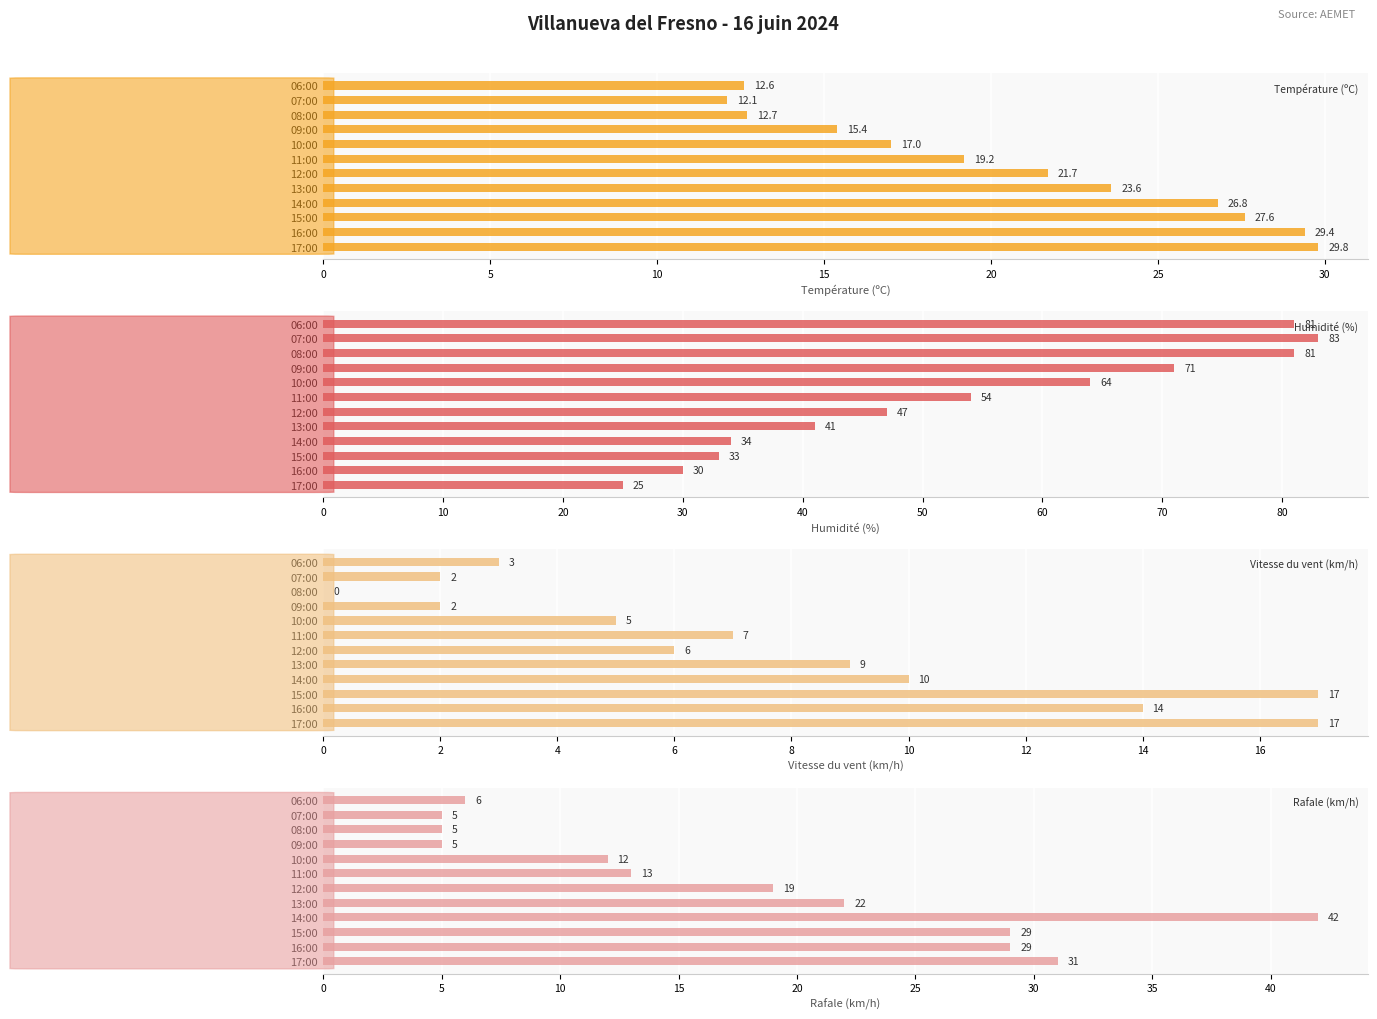

At which label is Température (ºC) closest to 20?

11:00